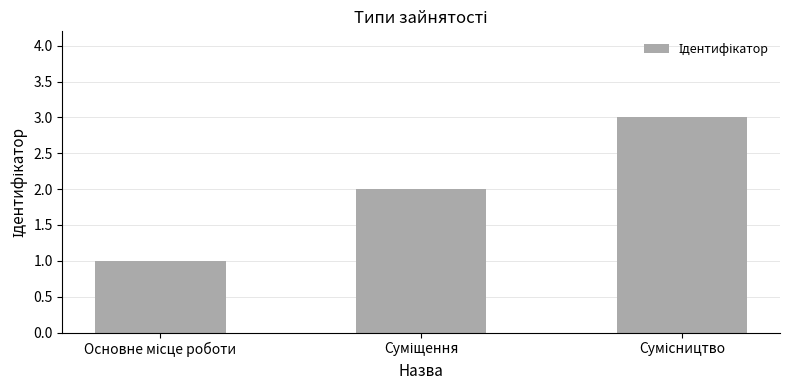

What is the sum of all values?

6